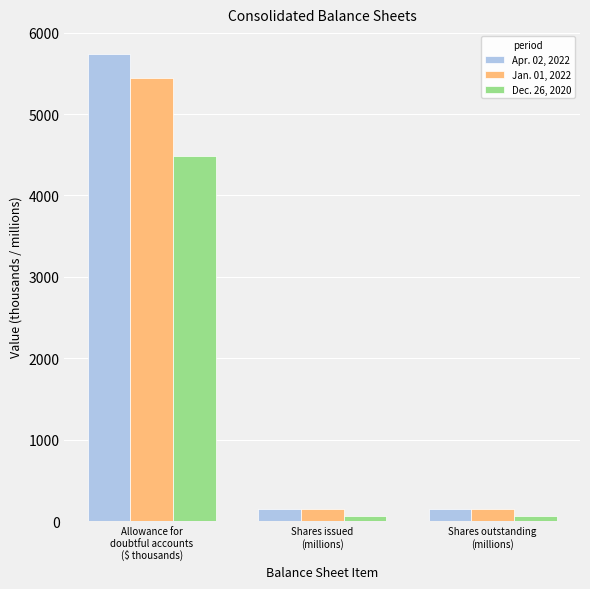

List the series in order of their peak value, lowest first.

Dec. 26, 2020, Jan. 01, 2022, Apr. 02, 2022